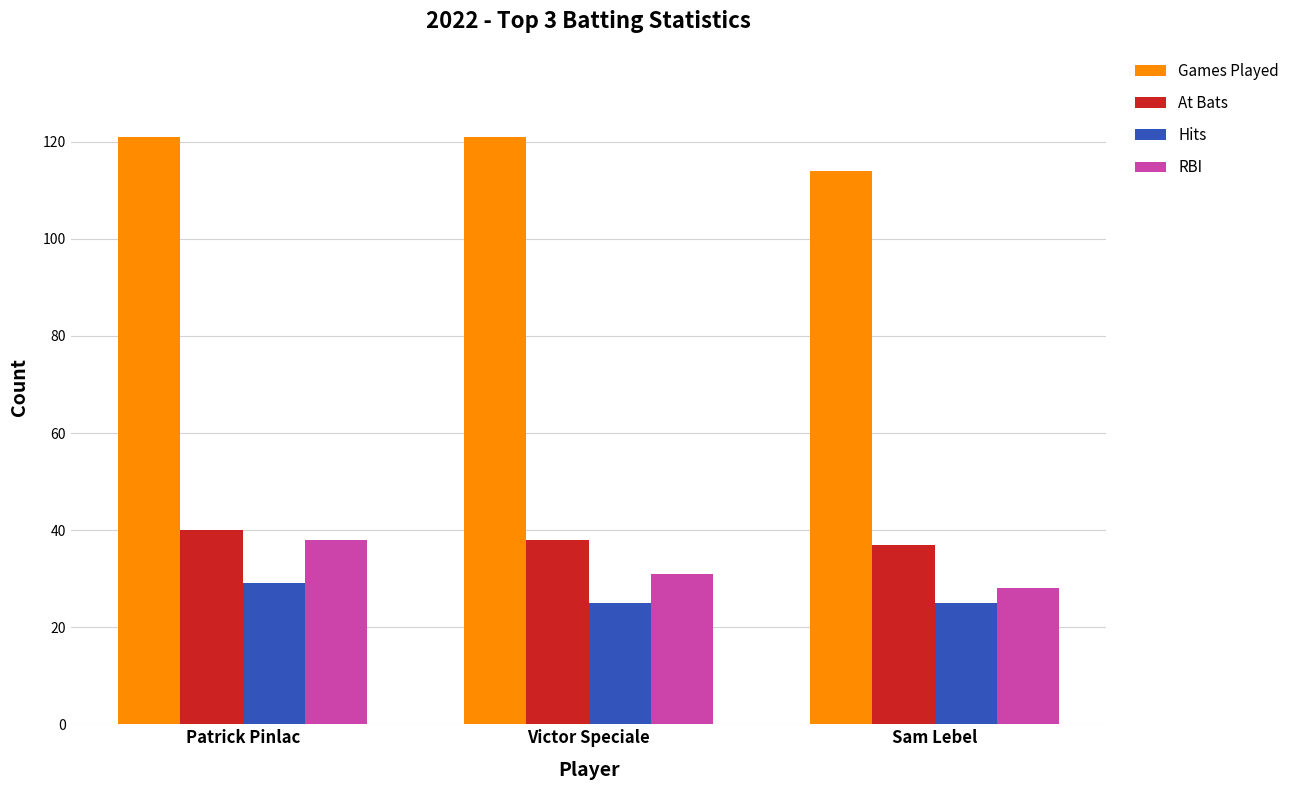

List the series in order of their peak value, lowest first.

Hits, RBI, At Bats, Games Played